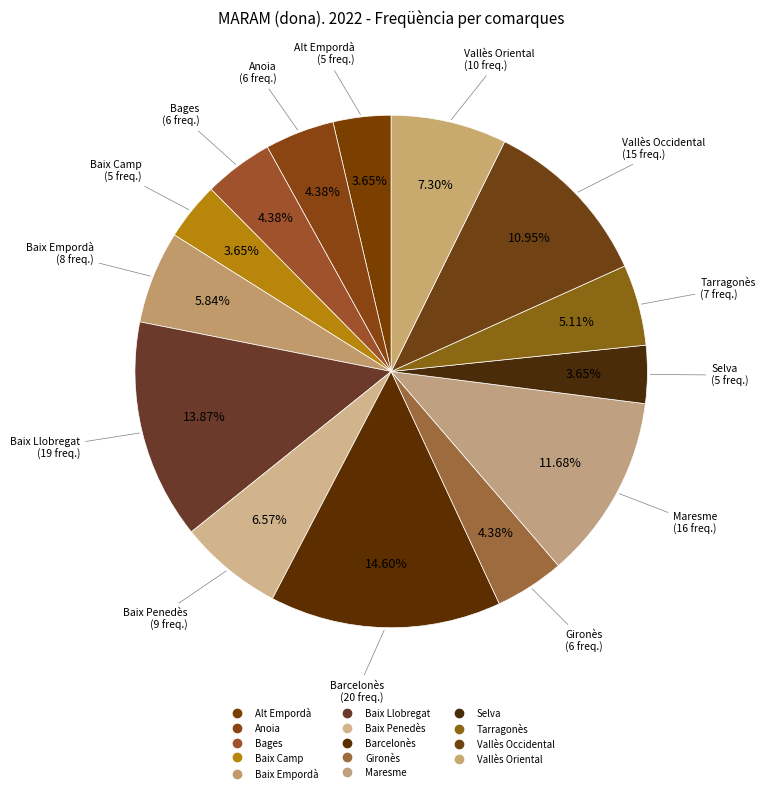

How many segments does this pie chart have?

14